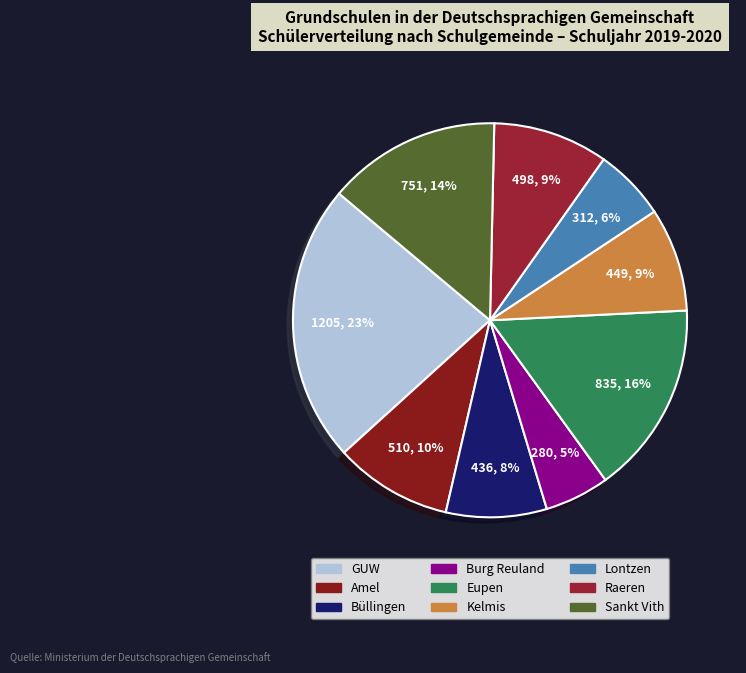

To the nearest percent, what portion does Sankt Vith represent?

14%